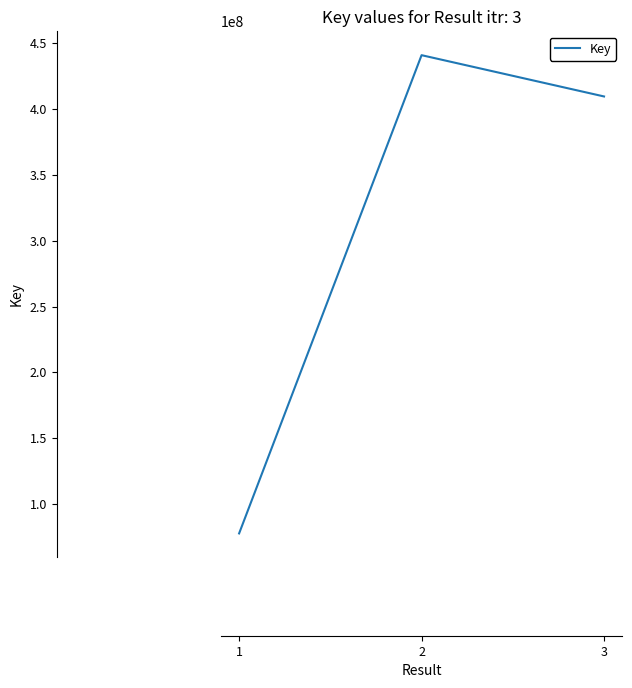

What is the approximate value at 1?

77702189